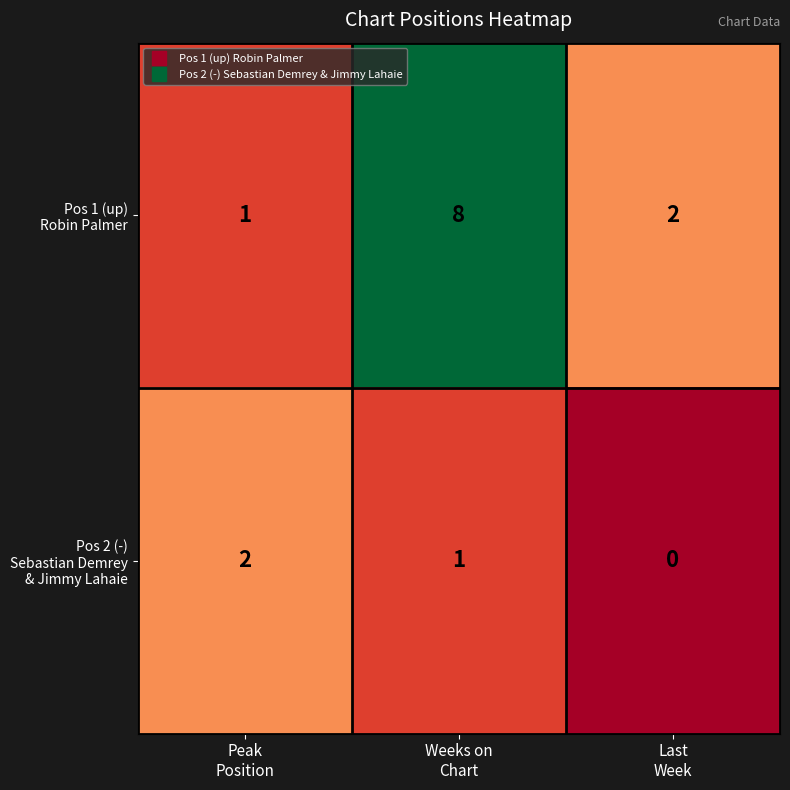

At how many categories does at least one series exceed 1?

3